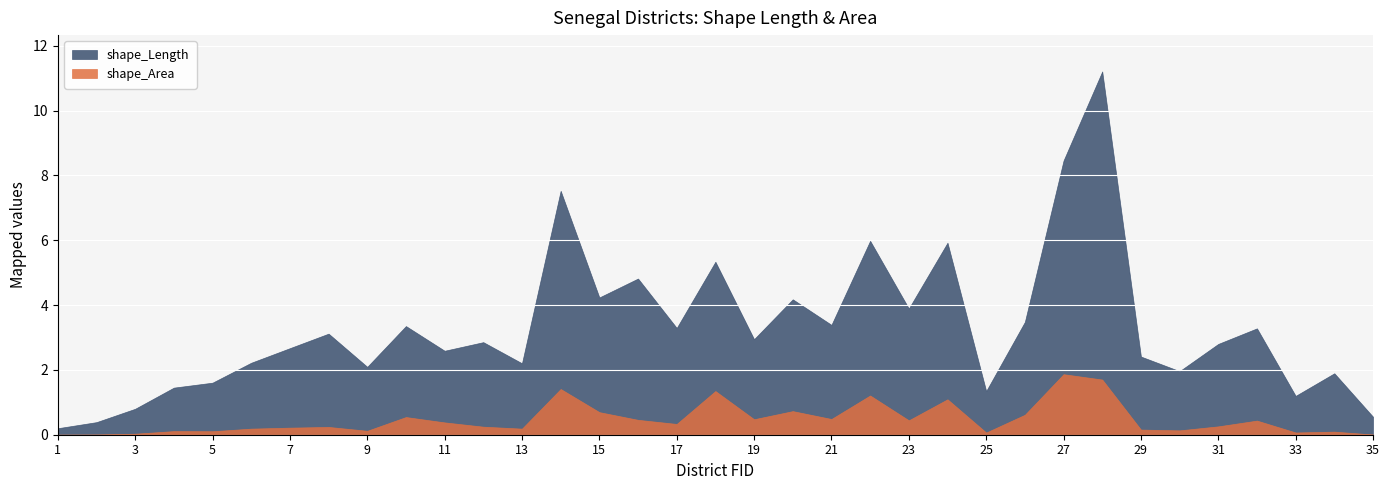

Read the shape_Area value at 31.

0.3